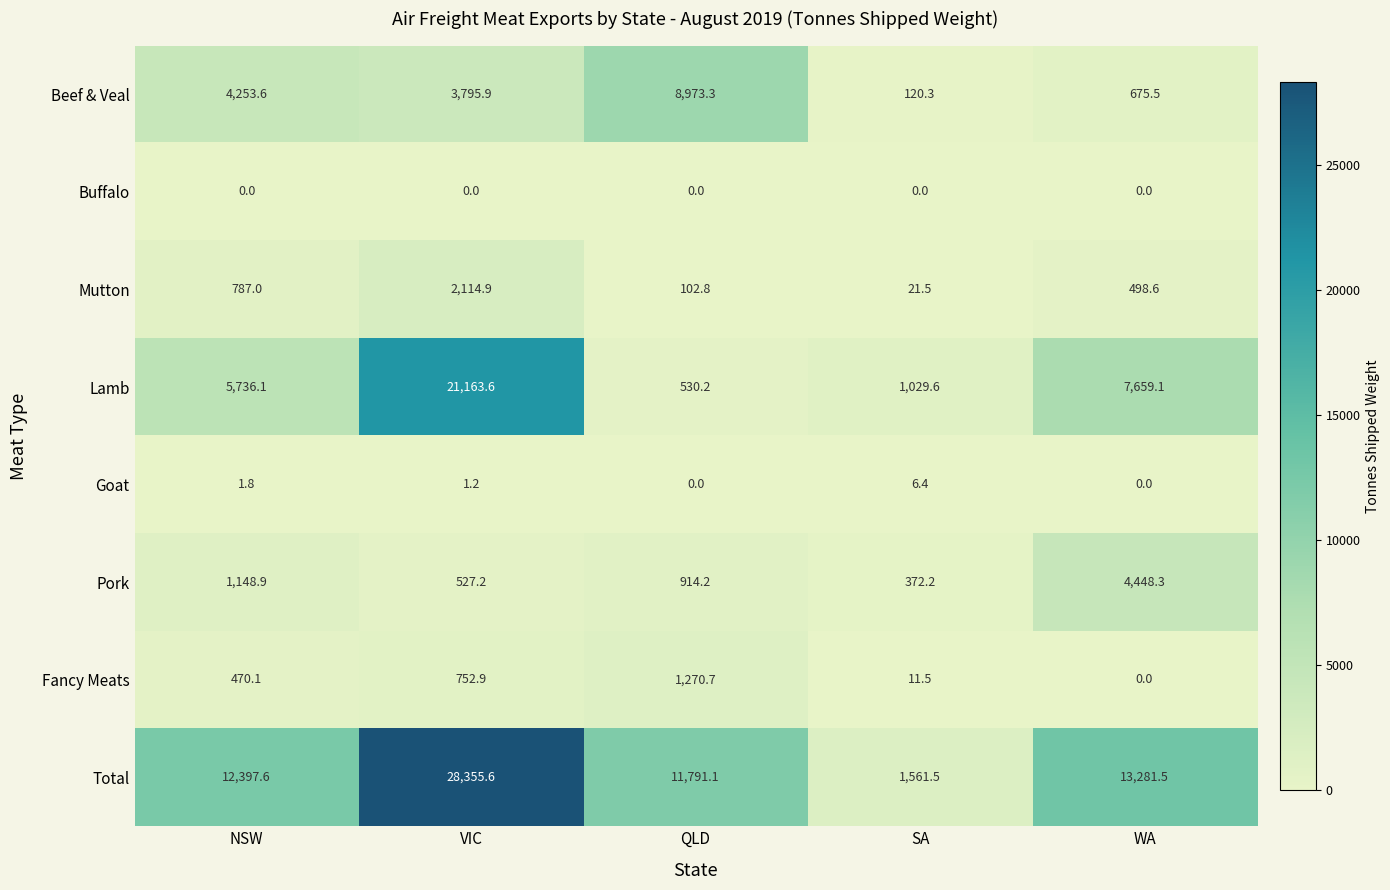

List the series in order of their peak value, lowest first.

Buffalo, Goat, Fancy Meats, Mutton, Pork, Beef & Veal, Lamb, Total